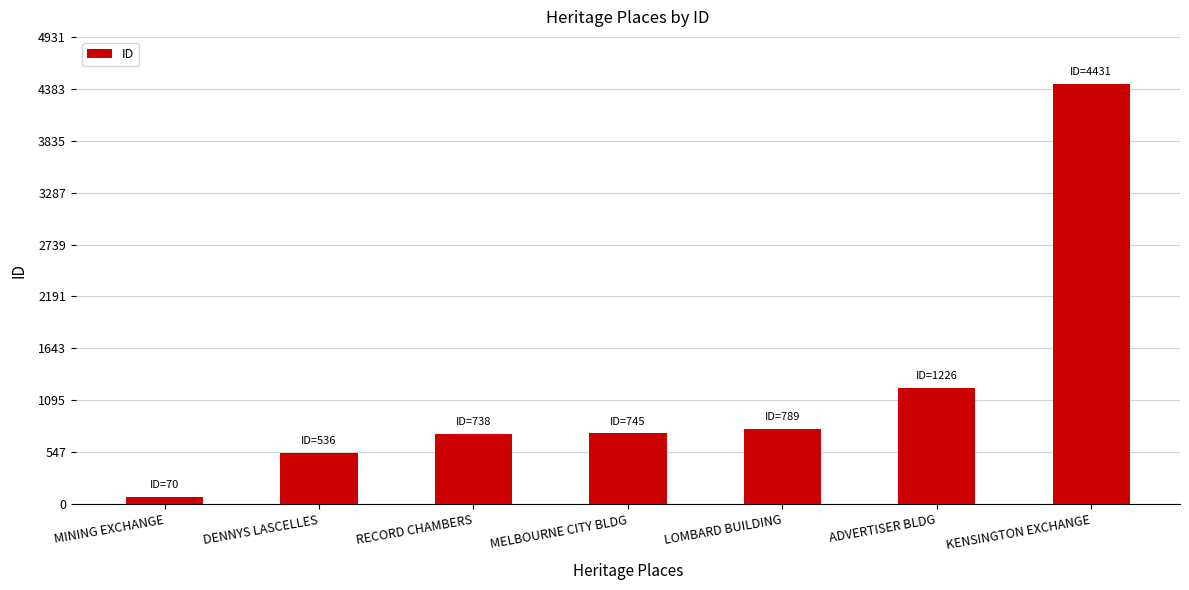

Which category has the lowest value across all series?

MINING EXCHANGE